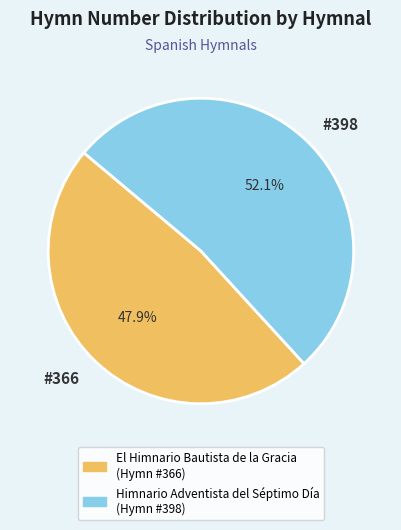

Which category has the biggest portion of the pie?

#398